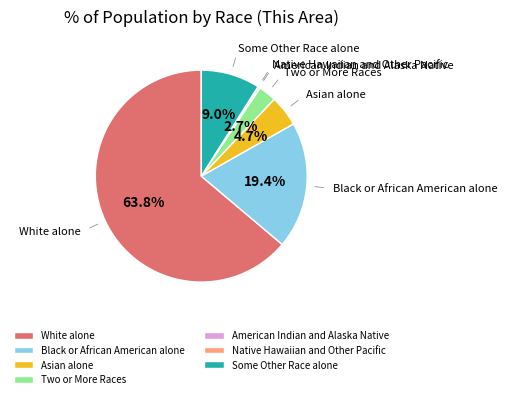

Which category has the biggest portion of the pie?

White alone